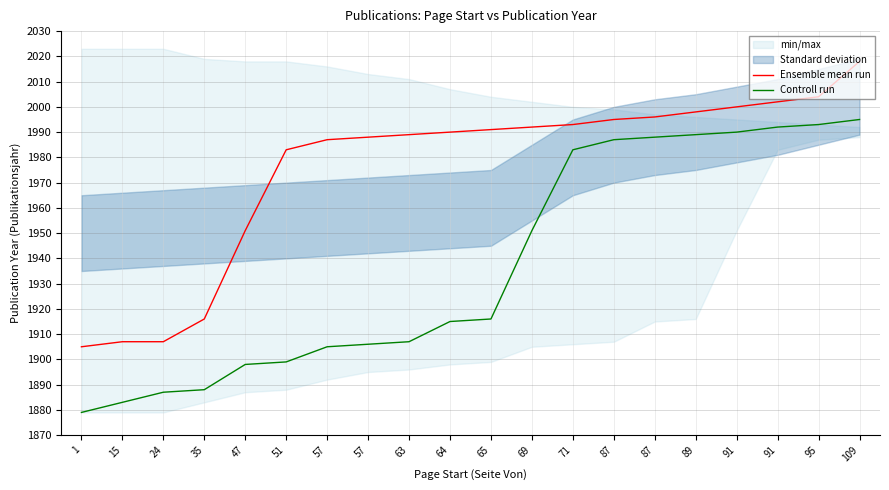

At 109, list the series in order from largest to smallest.

Ensemble mean run, Controll run